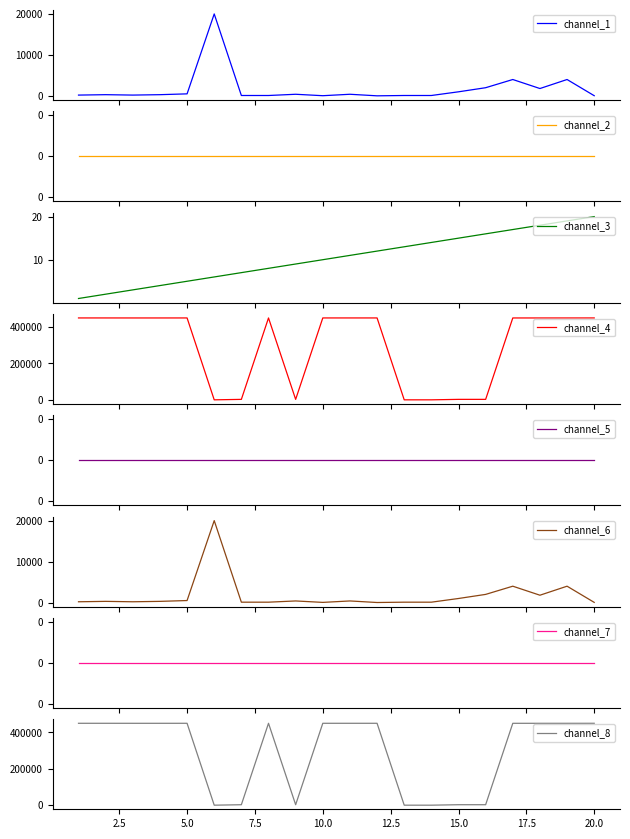

Between 7 and 14, which series saw the biggest shift?

channel_4